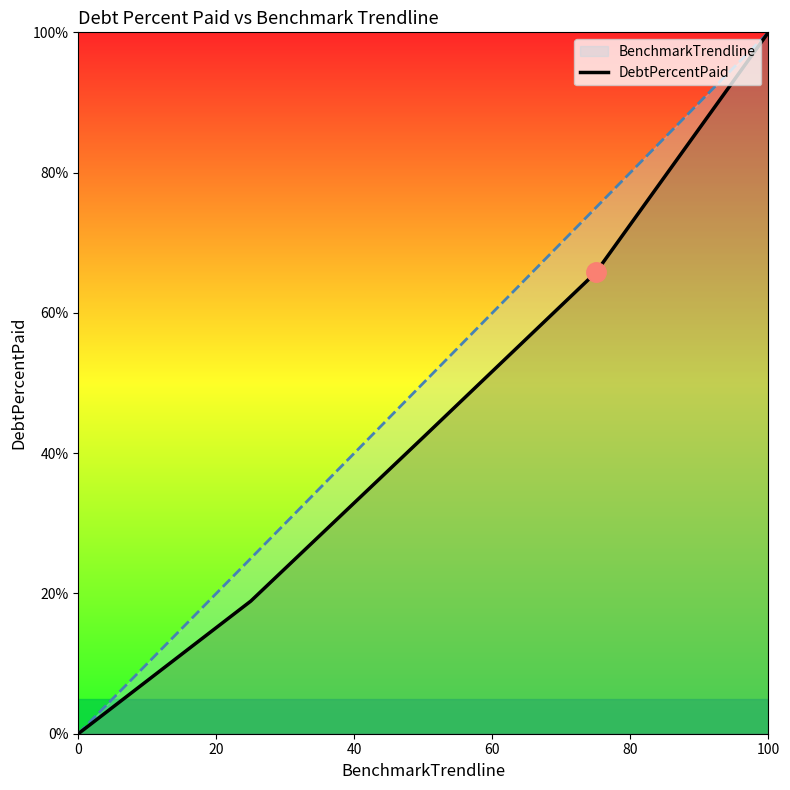

Rank the series by their average value, from highest to lowest.

BenchmarkTrendline, DebtPercentPaid